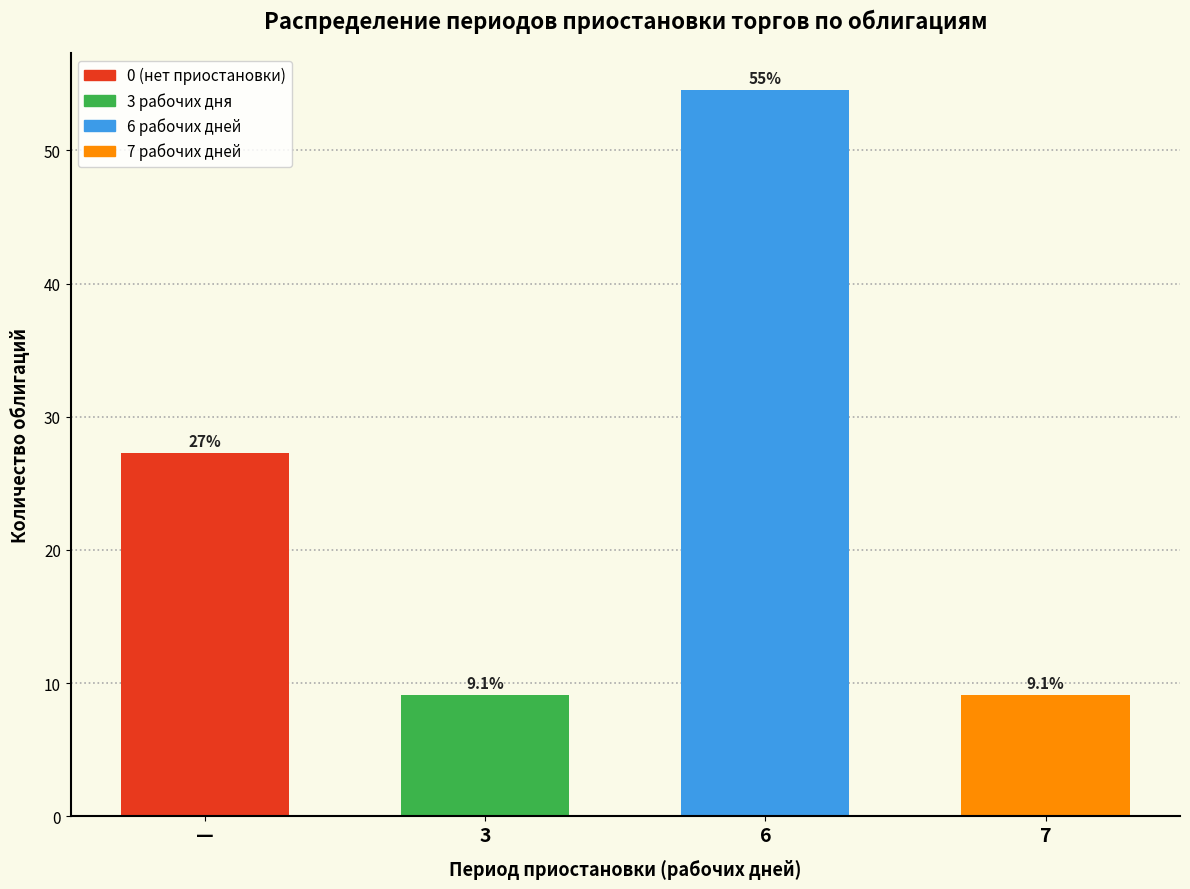

Reading right to left, what are all the values shown in this chart?

7=9.1	6=54.5	3=9.1	—=27.3